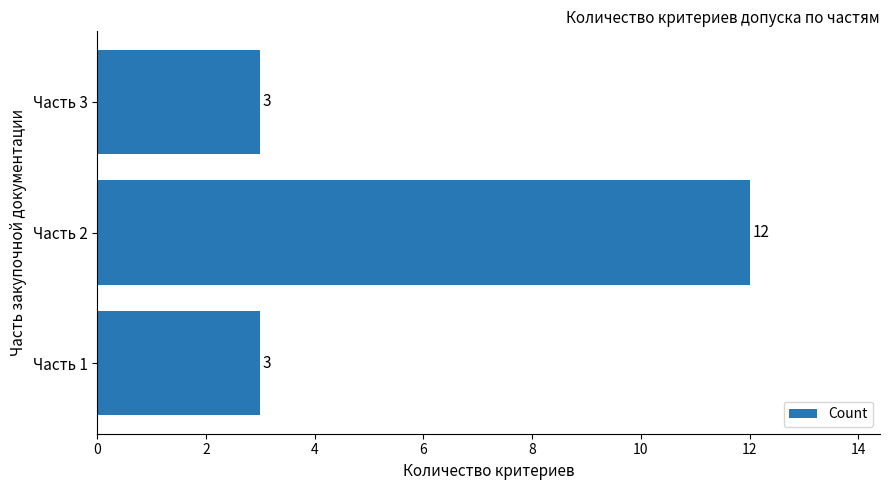

What is the difference between the maximum and minimum values?

9